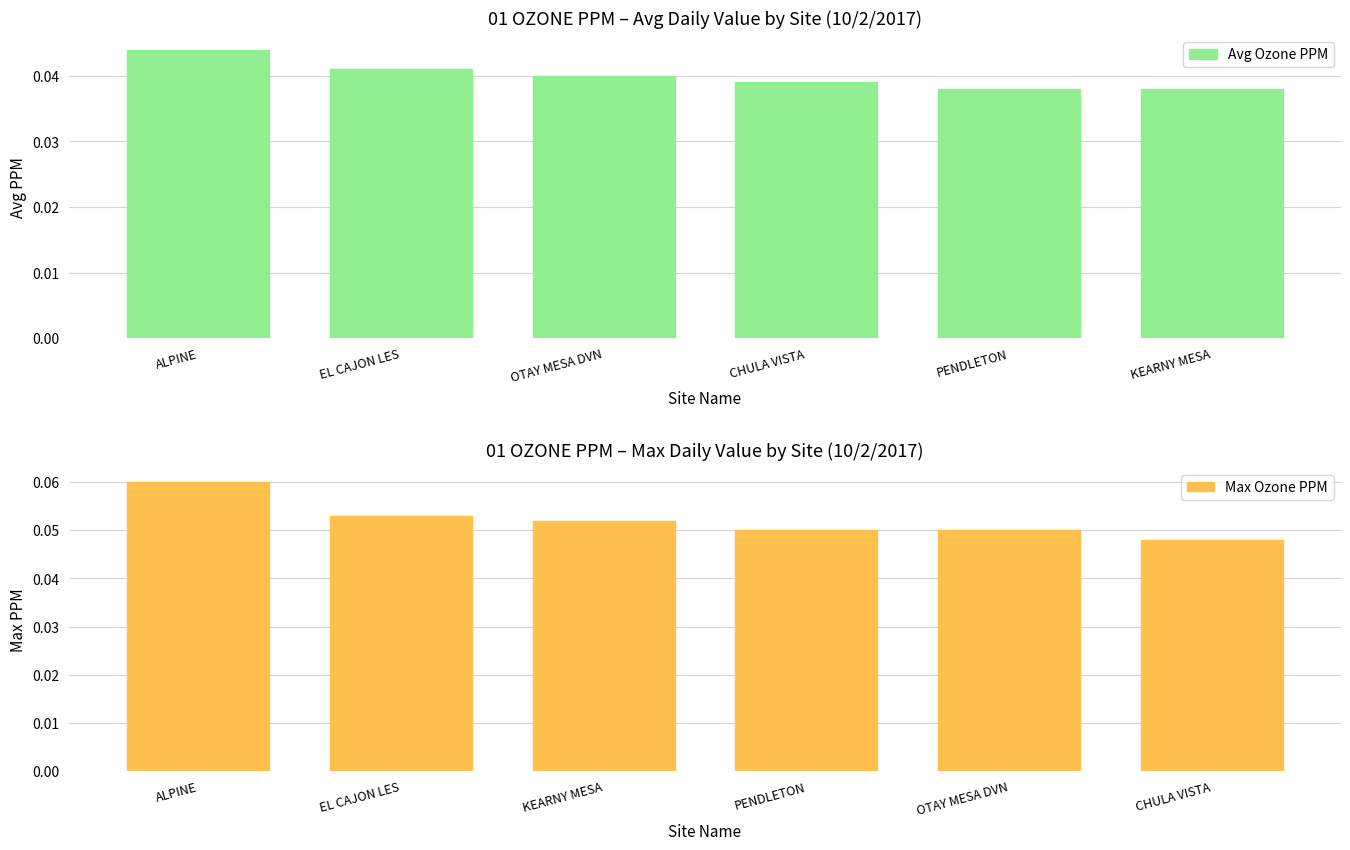

The value of Avg Ozone PPM at EL CAJON LES is 0.1. True or false?

False